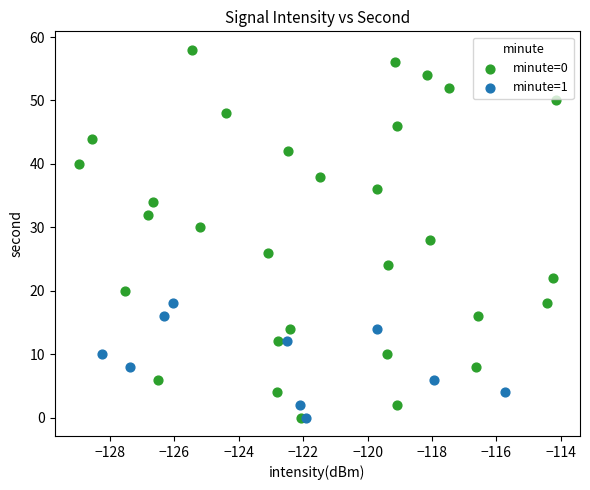

Which series has the largest Y range (max minus min)?

minute=0